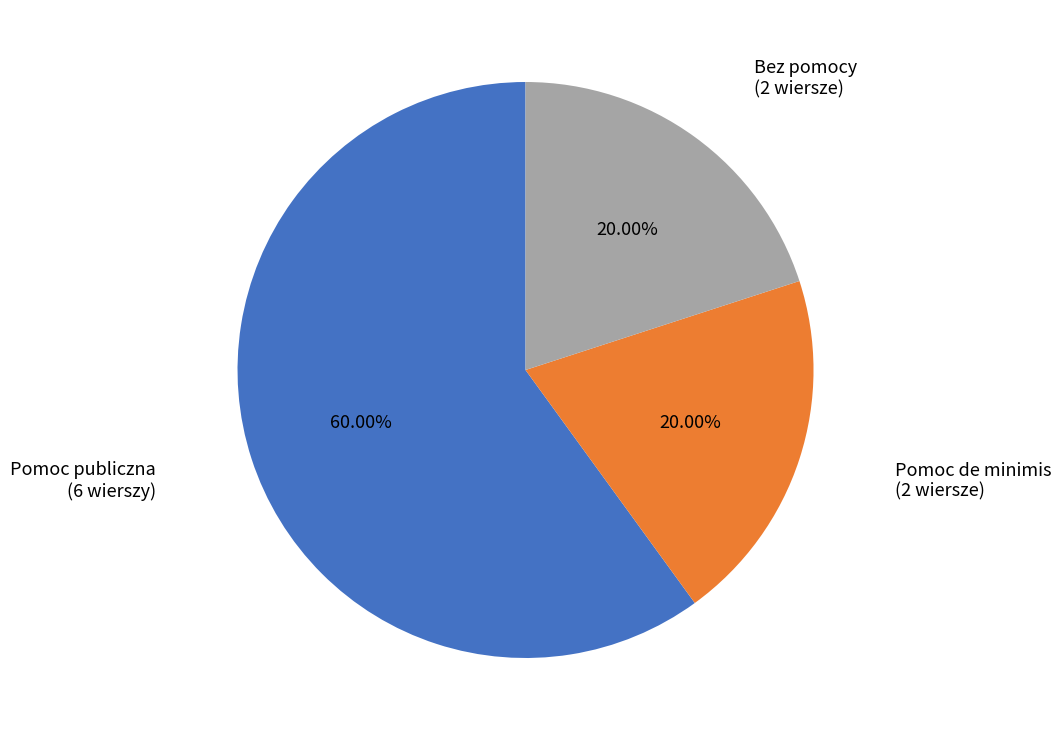

Does Pomoc publiczna (6 wierszy) account for over 50% of the chart?

Yes